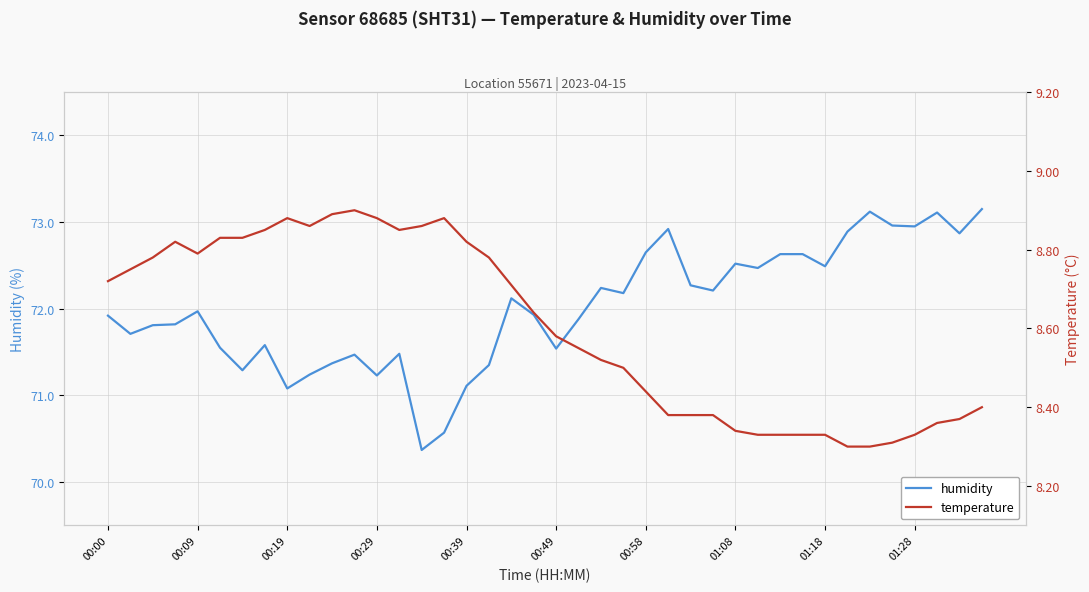

What is the minimum value for humidity?

70.4